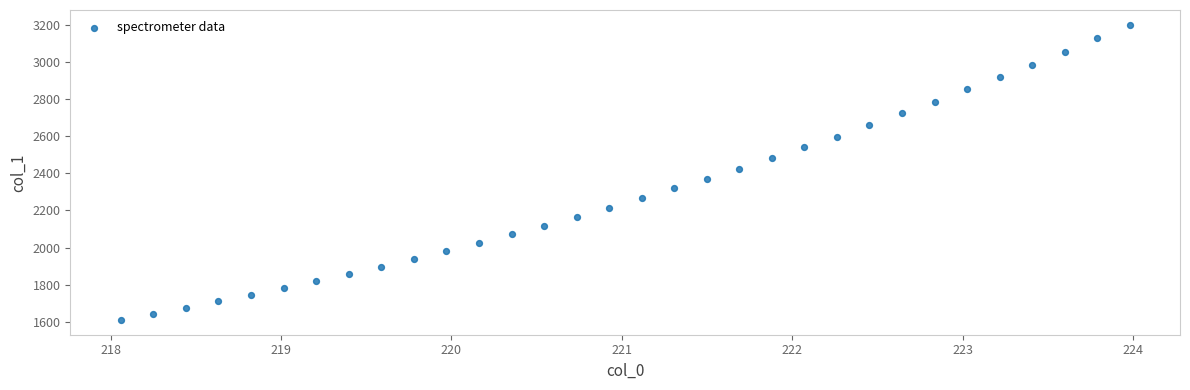

What is the range of Y values (max minus min)?

1590.5